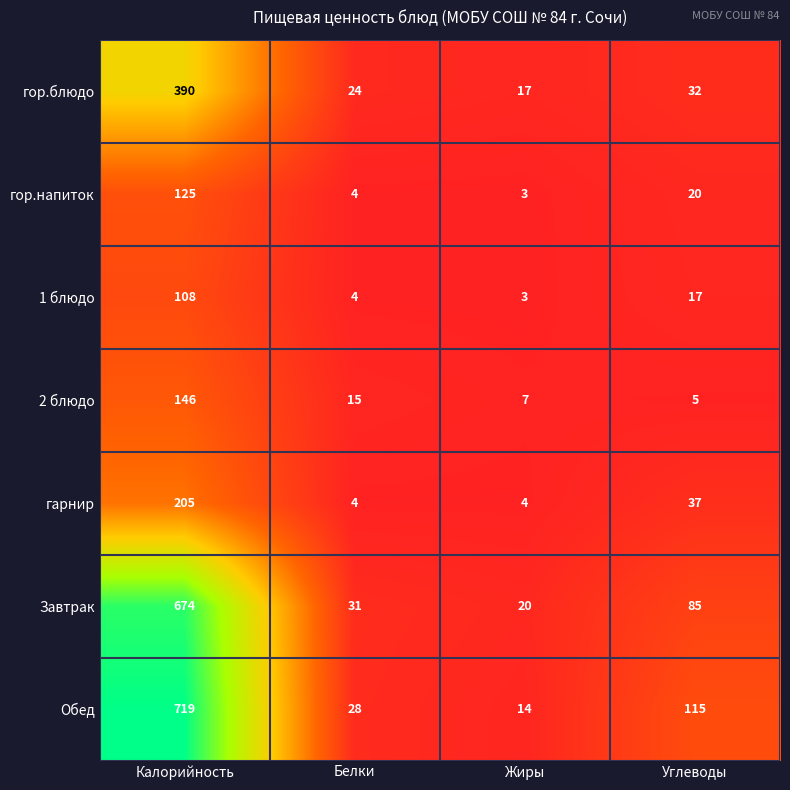

What is the spread (max minus min) of values at Белки?

27